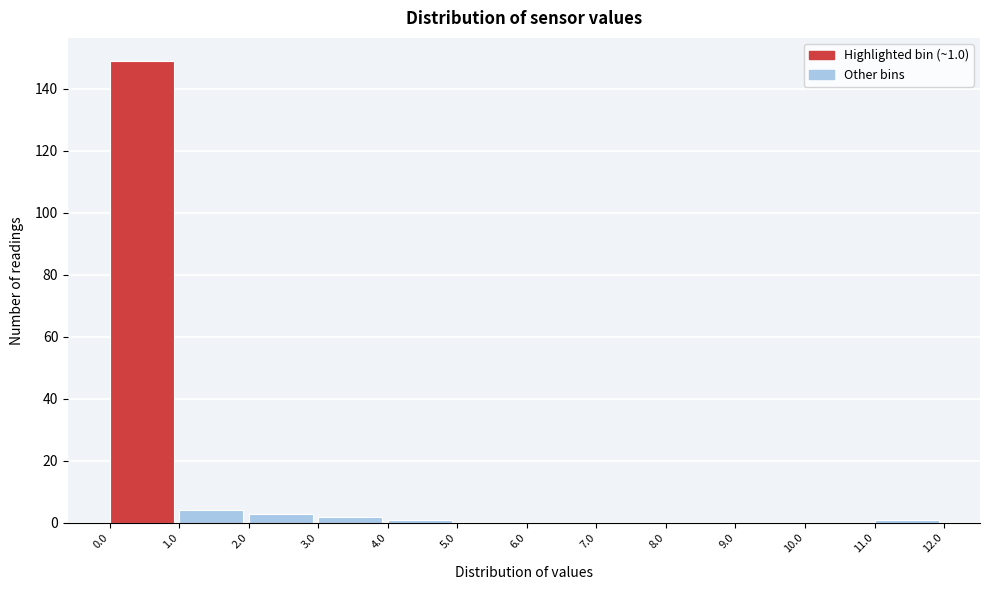

Which range on the x-axis has the tallest bar?

0.0 to 1.0